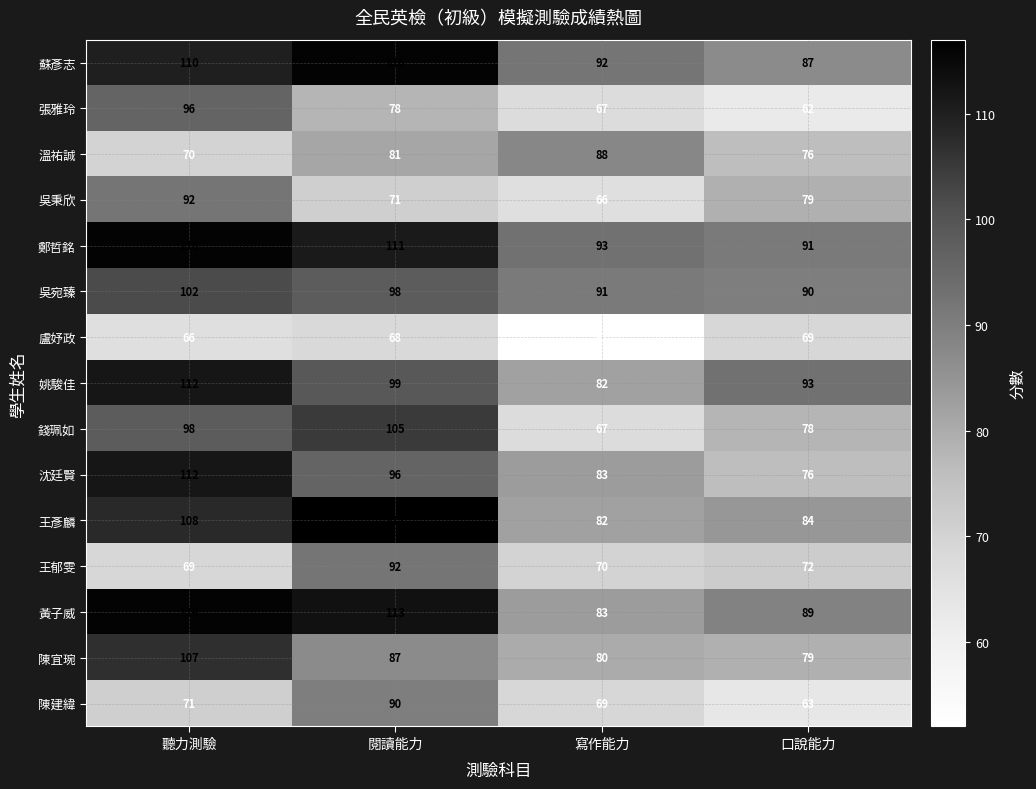

What is the difference between the second highest and minimum values in the 王彥麟 series?

26